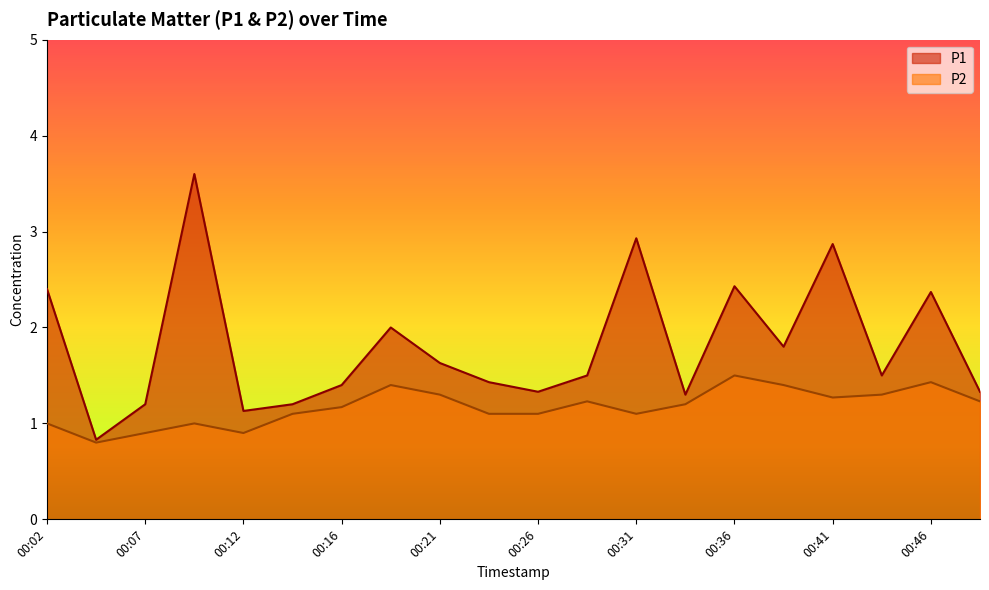

What is the value of the P2 point at the 1st from the left?

1.0